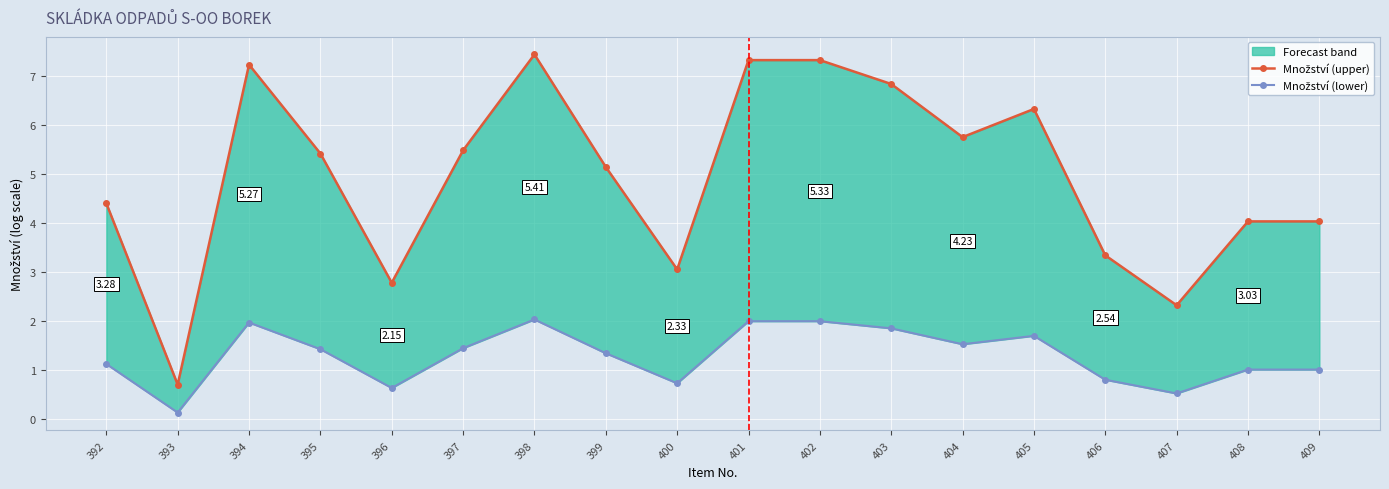

The Množství (lower) series shows 1.4 at 395. True or false?

True